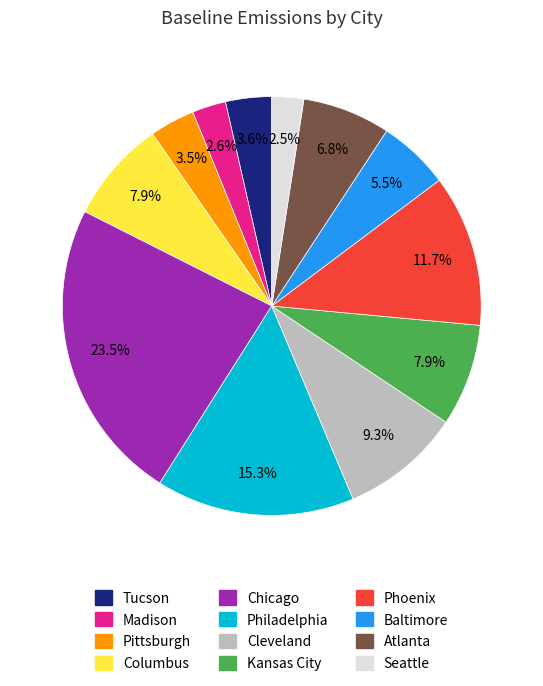

To the nearest percent, what percentage of the pie is Philadelphia?

15%